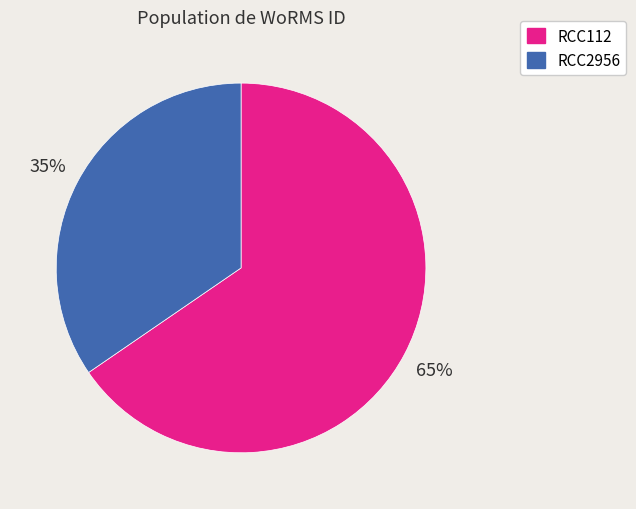

Which category has the smallest portion of the pie?

RCC2956